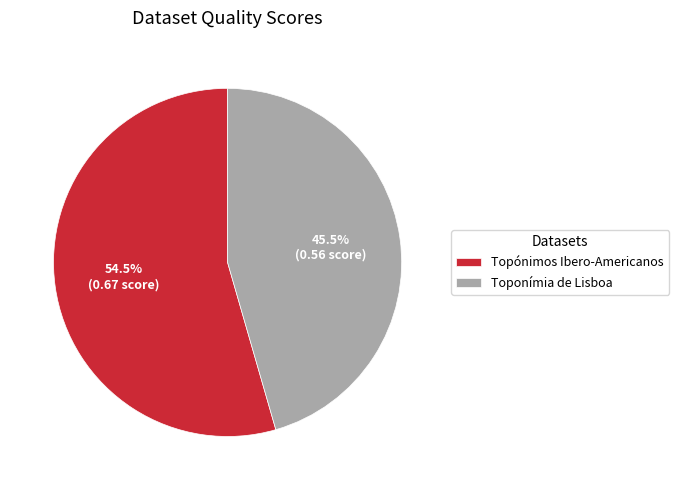

How many slices are in this pie chart?

2